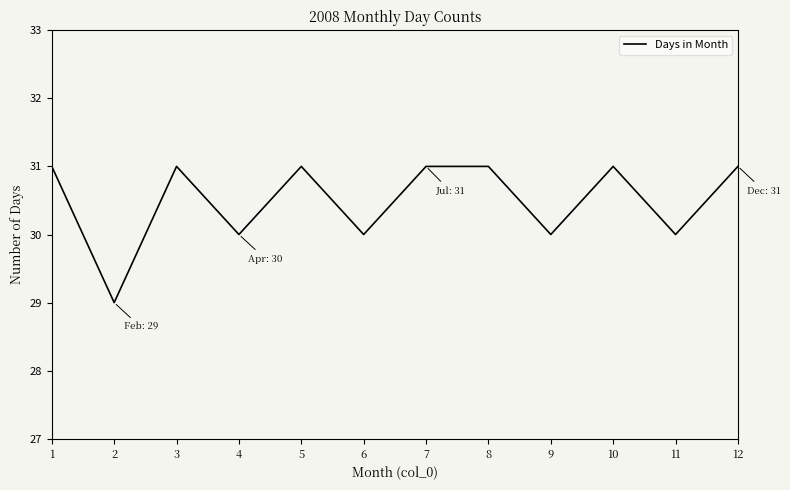

What value does the data have at 12?

31